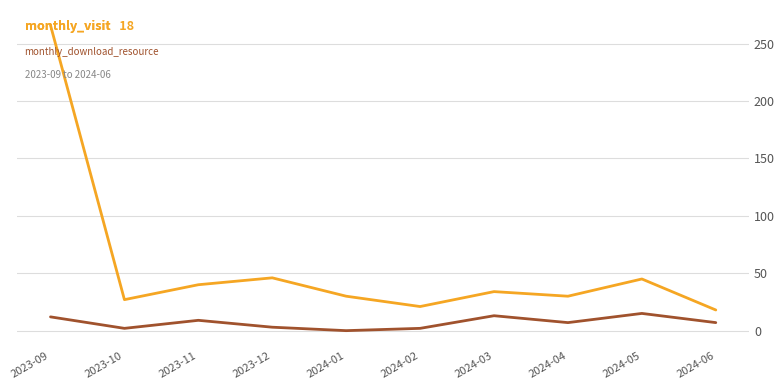

What position from the left is 2023-09?

1